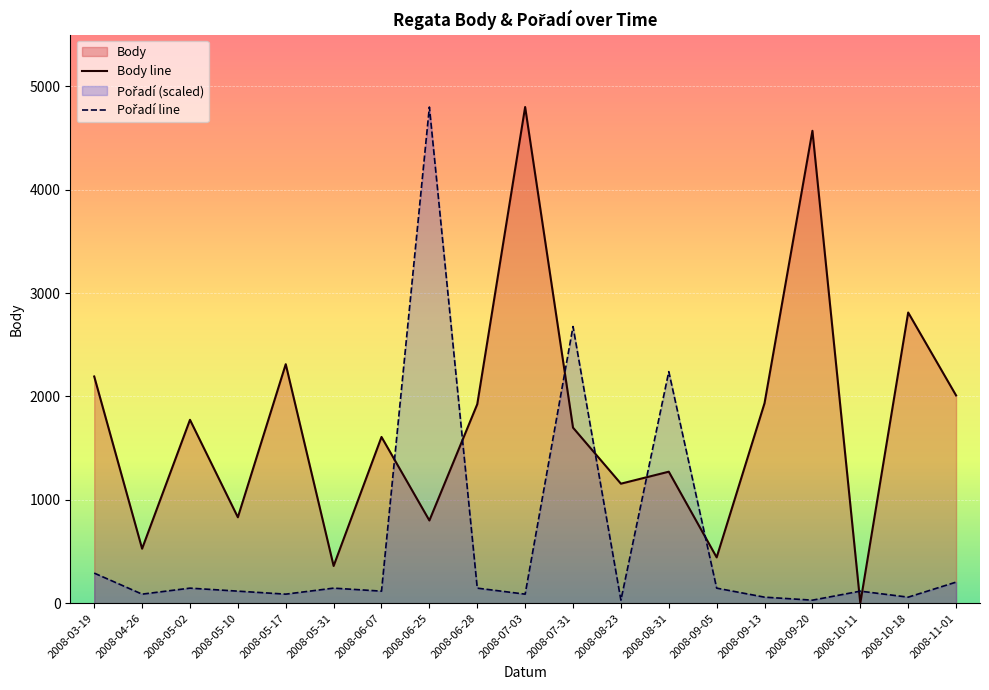

The value of Body line at 2008-10-18 is 1210.3. True or false?

False